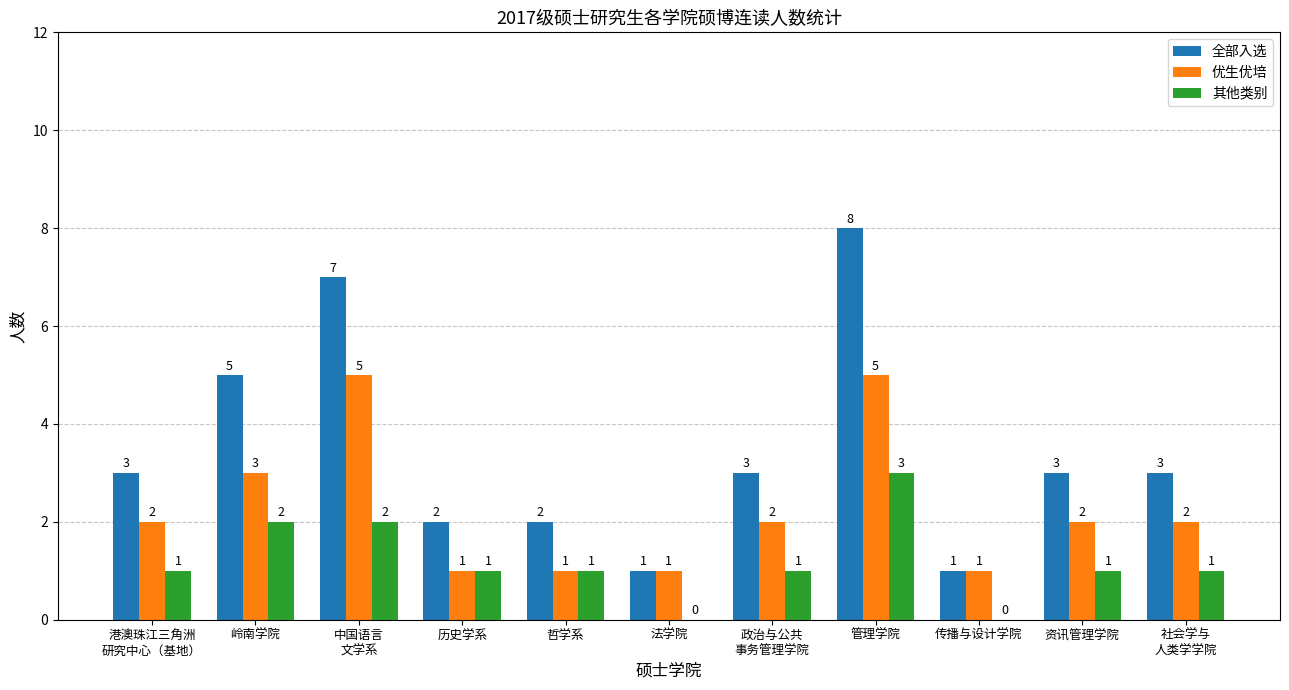

Between 哲学系 and 管理学院, which series saw the biggest shift?

全部入选